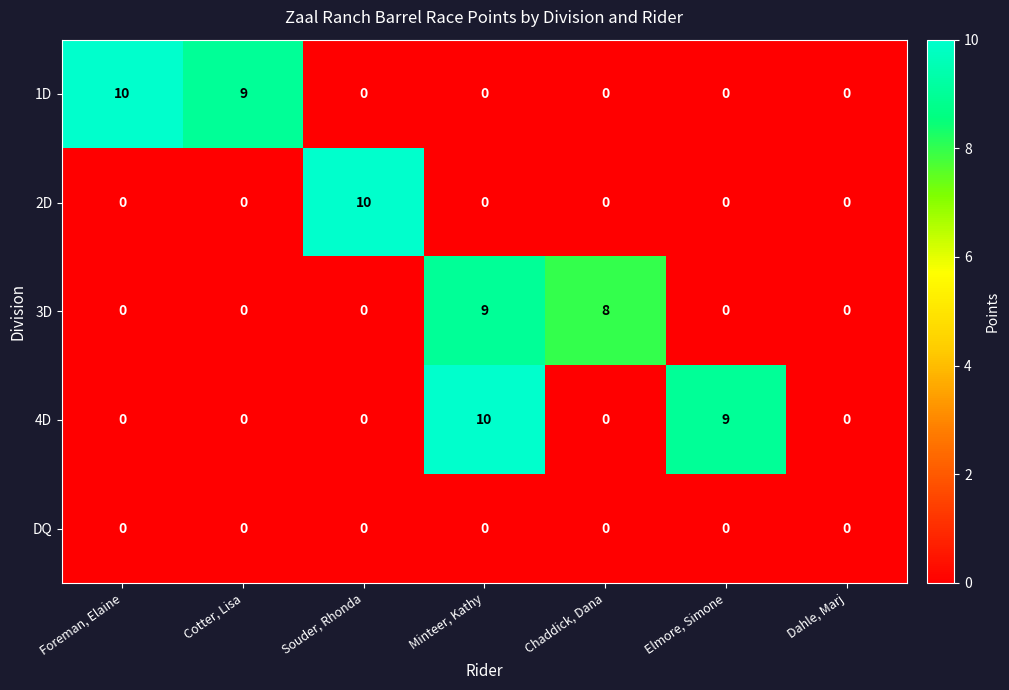

What is the spread (max minus min) of values at Minteer, Kathy?

10